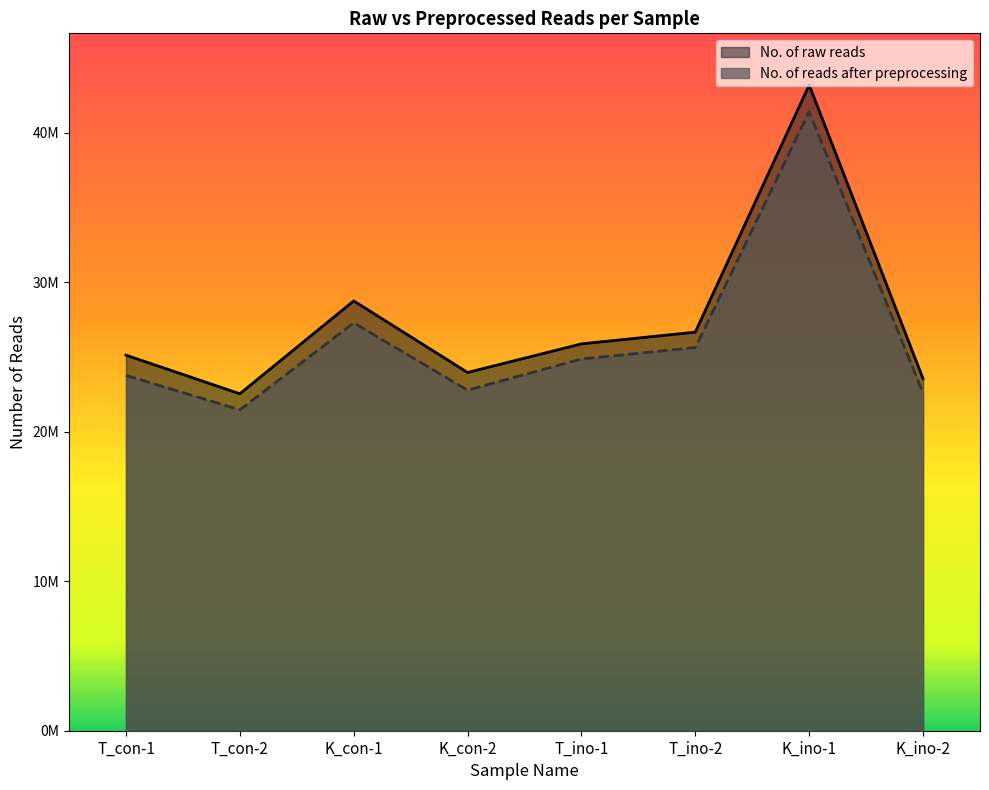

Which series has the widest spread of values?

No. of raw reads